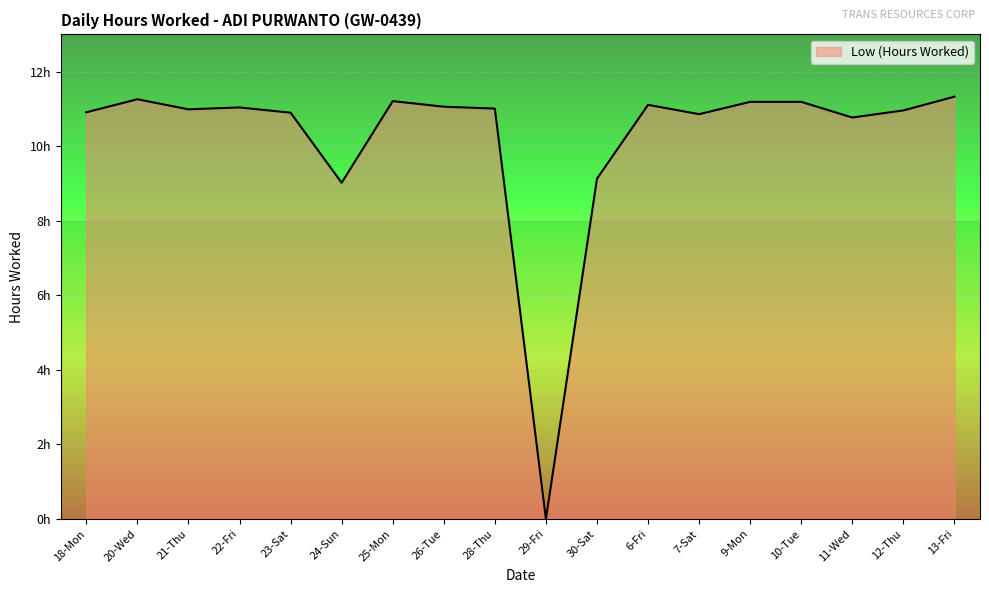

Which category has the lowest value across all series?

29-Fri